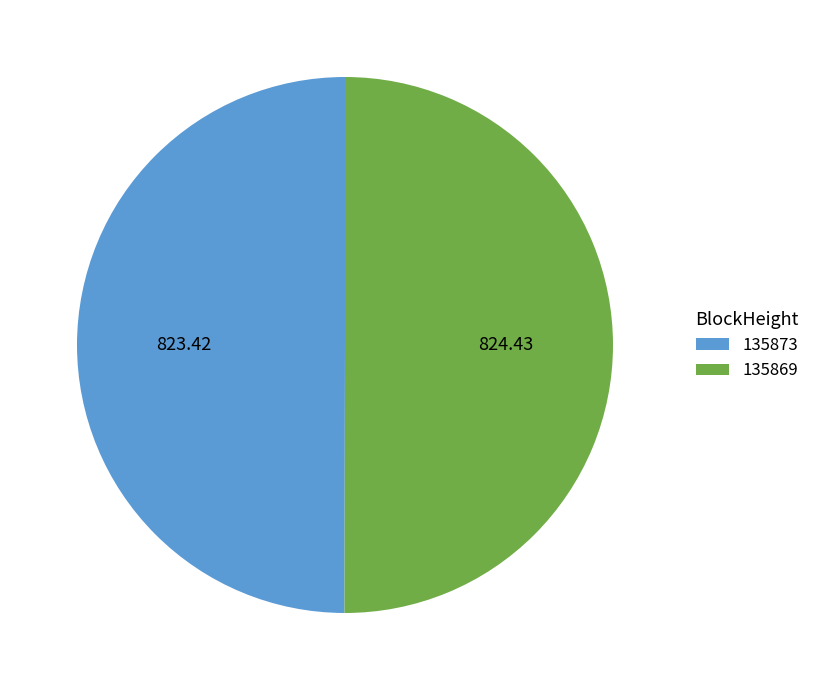

Do 135869 and 135873 together represent more than half of the pie?

Yes